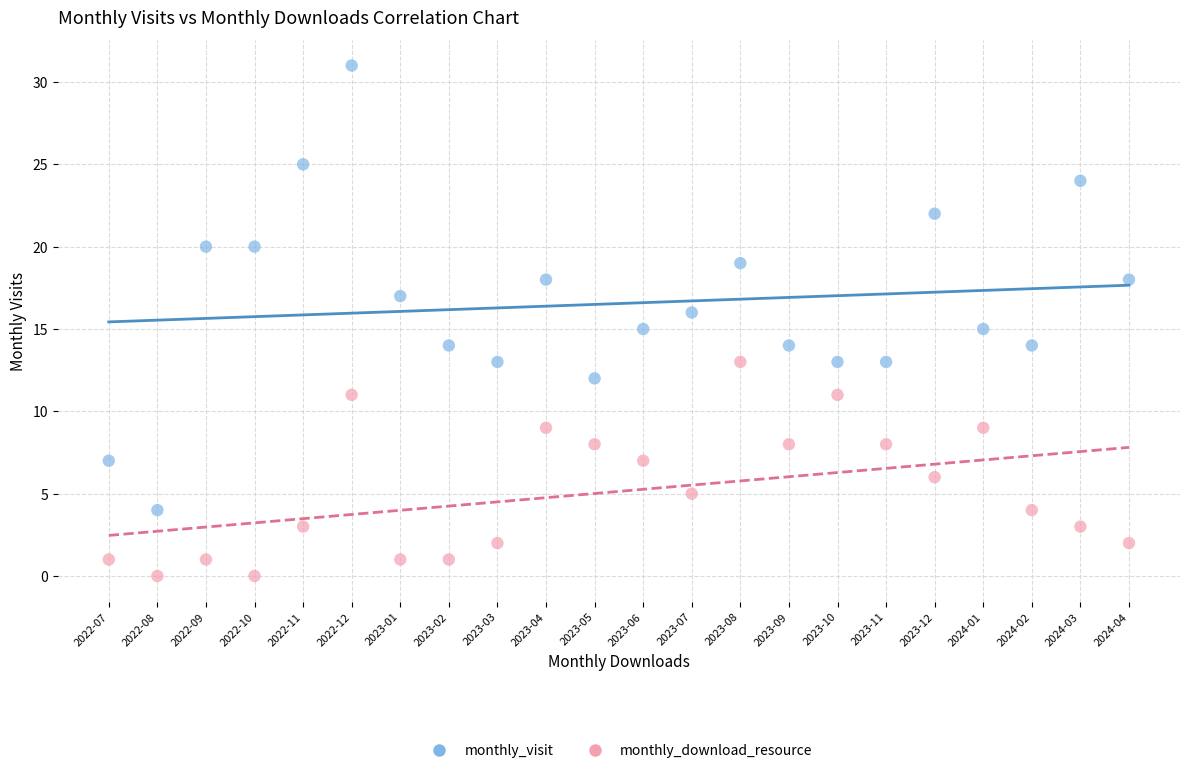

What are all the series names shown in the legend?

monthly_visit, monthly_download_resource